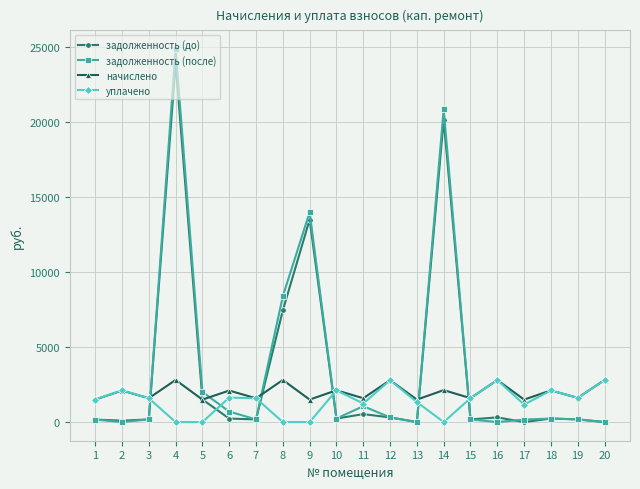

At which label does задолженность (до) reach its peak?

4